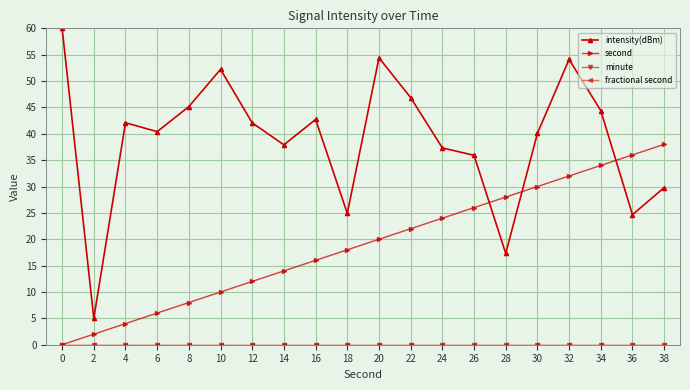

At which category is the sum across all series the highest?

32